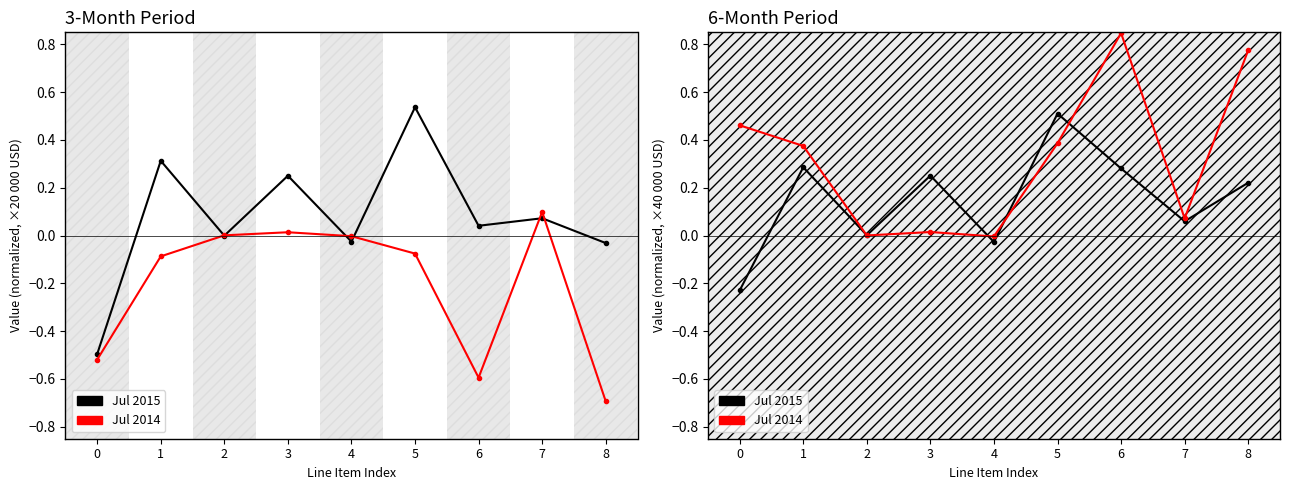

List the series in order of their peak value, lowest first.

Jul 2015, Jul 2014